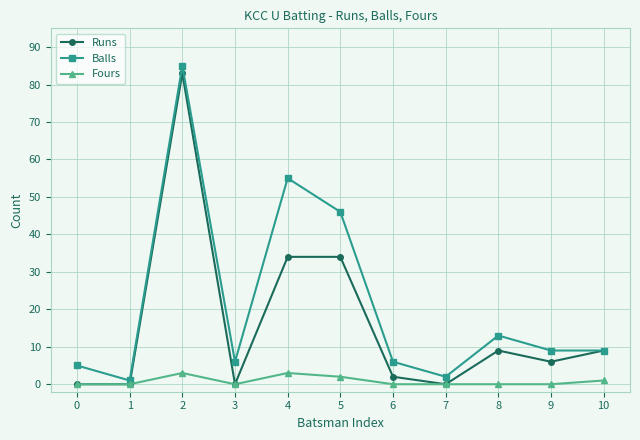

At which category does Balls reach its first local peak?

2